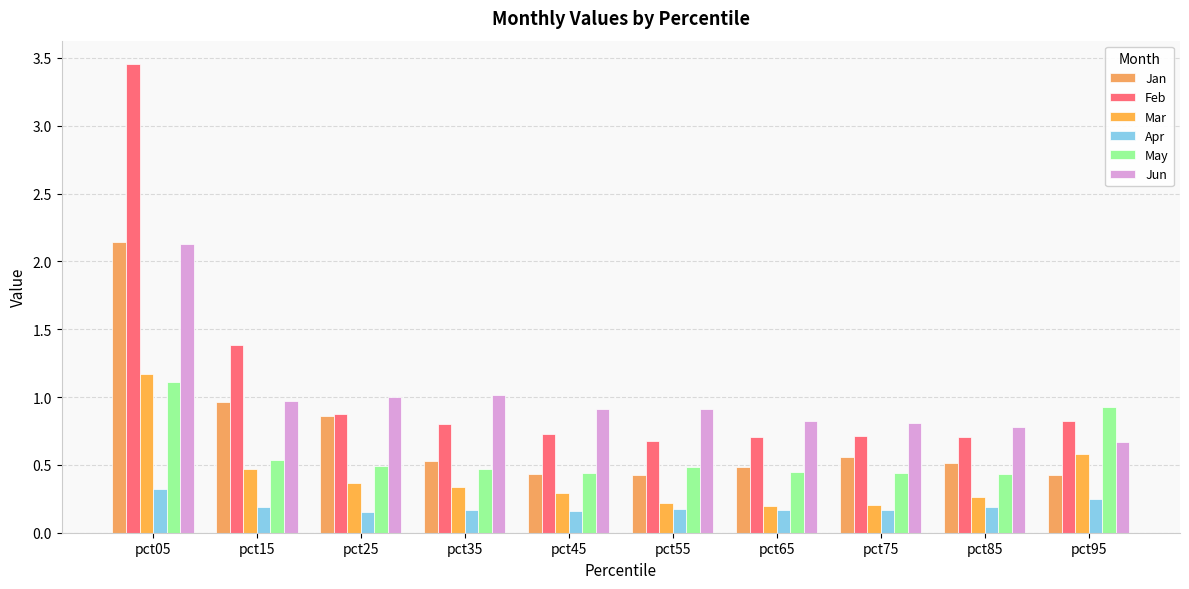

What value does the May series have at pct45?

0.4